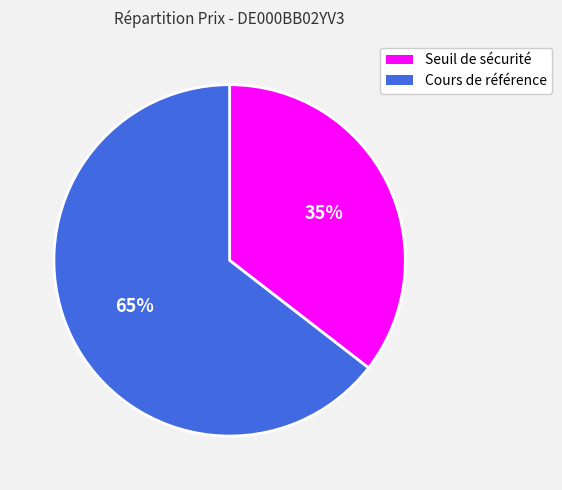

Is it true that Cours de référence is 51% of the pie?

False